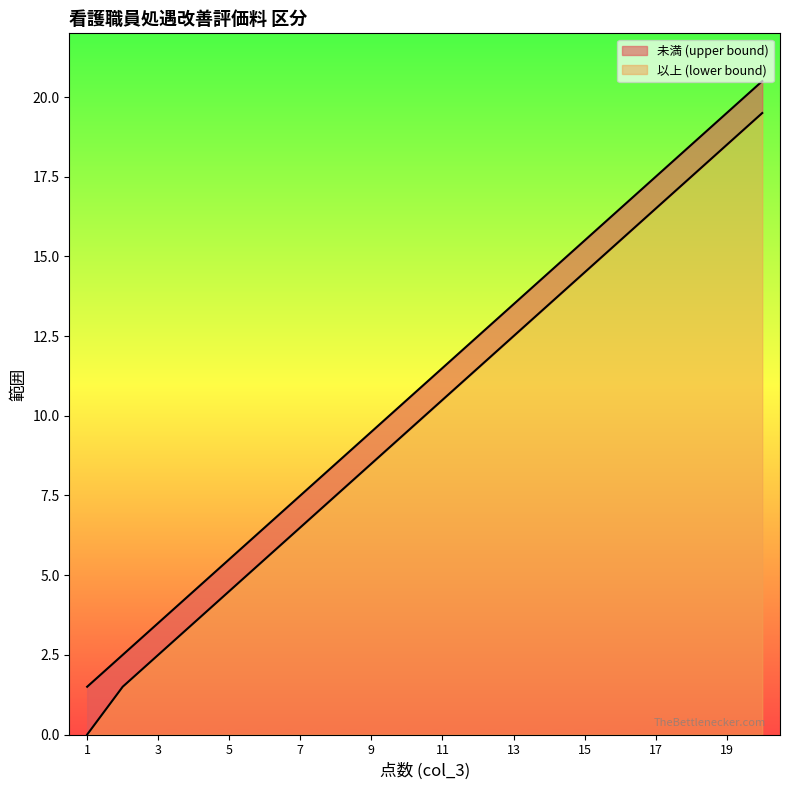

What is the average value of the 以上 (lower bound) series?

10.0